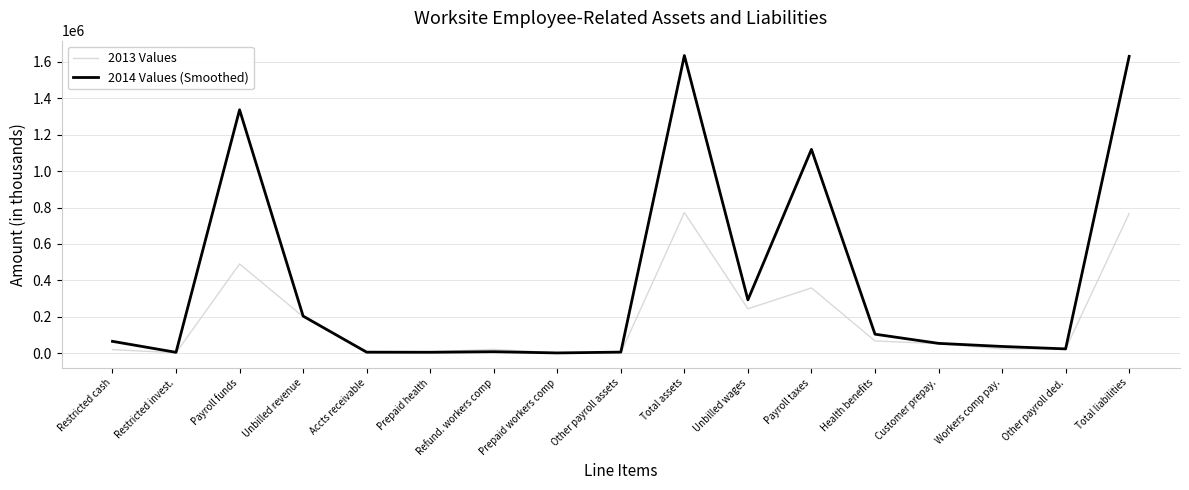

Which series has the largest range (max minus min)?

2014 Values (Smoothed)